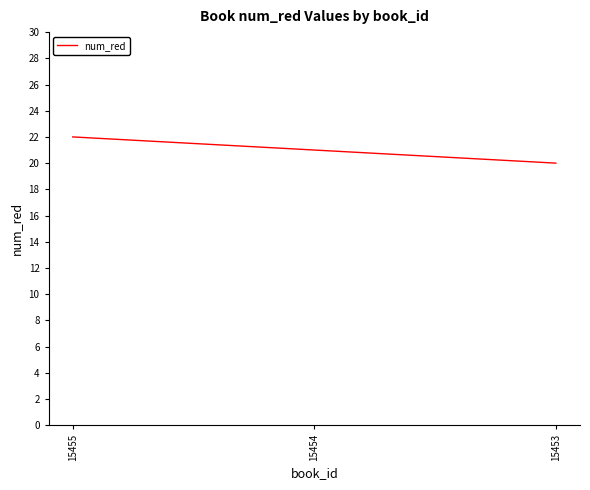

Is it true that the value at 15453 is 28?

False